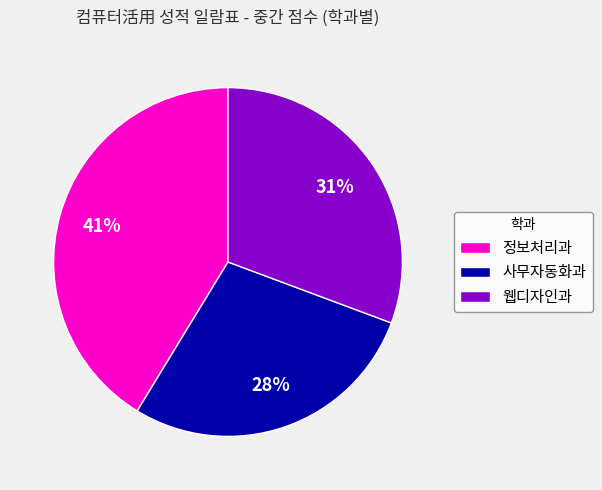

Between 웹디자인과 and 사무자동화과, which is larger?

웹디자인과